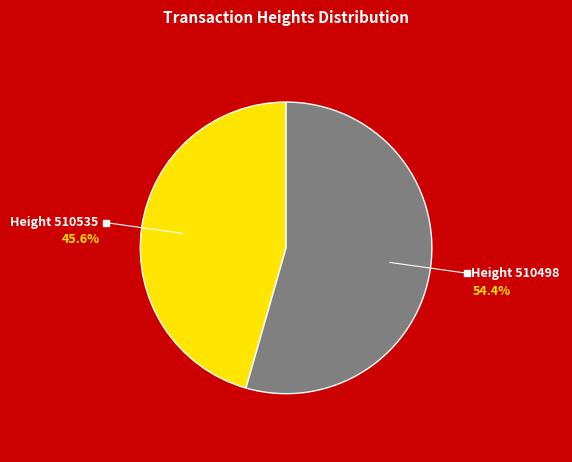

Is there a majority slice in this chart?

Yes